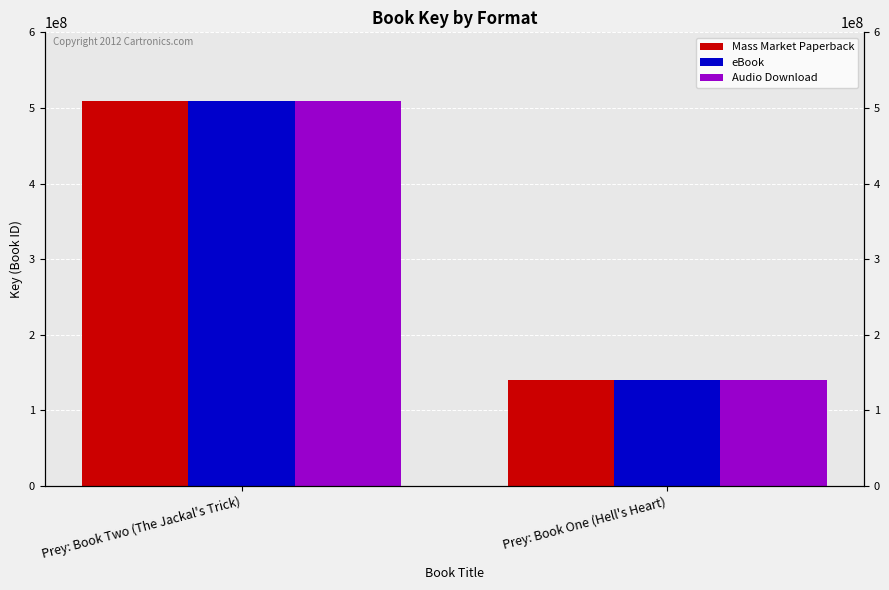

How many bars are there in total?

6